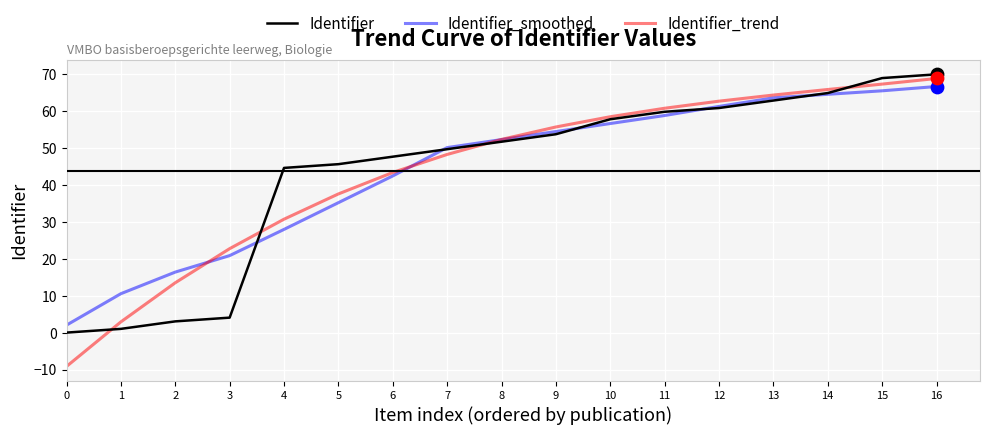

What are all the series names shown in the legend?

Identifier, Identifier_smoothed, Identifier_trend